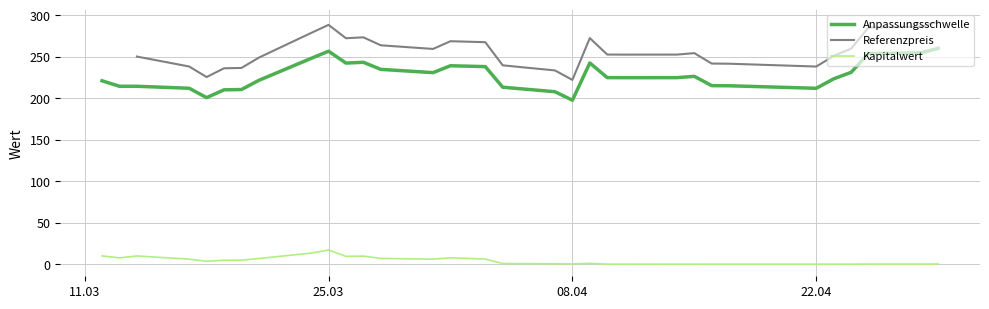

True or false: Kapitalwert and Anpassungsschwelle cross at least once.

False